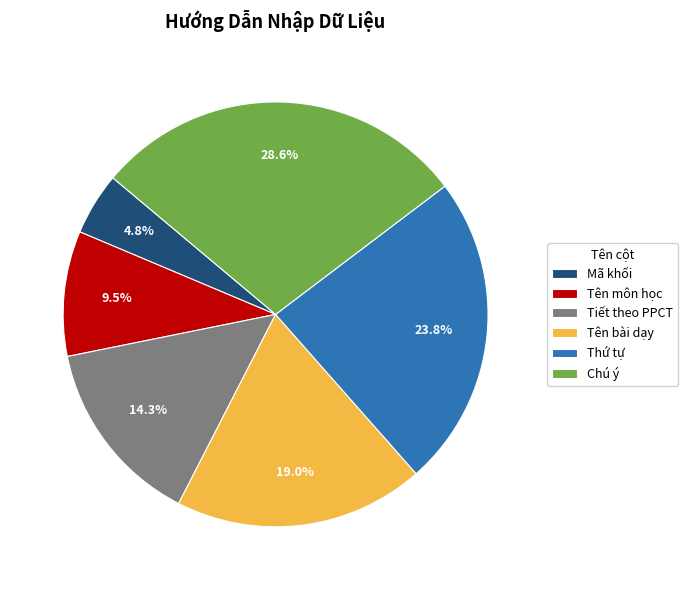

Do Mã khối and Tên môn học together represent more than half of the pie?

No